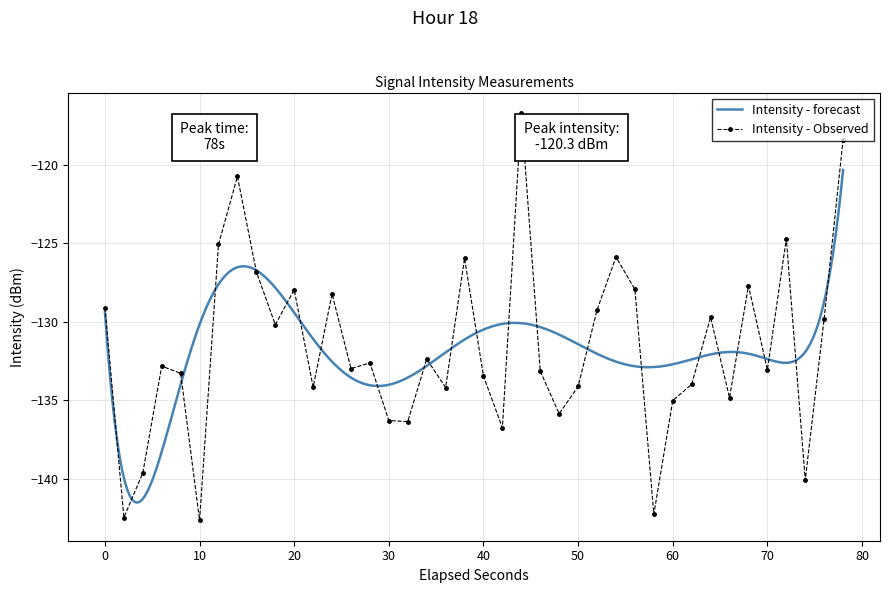

What is the minimum value for Intensity - Observed?

-142.7